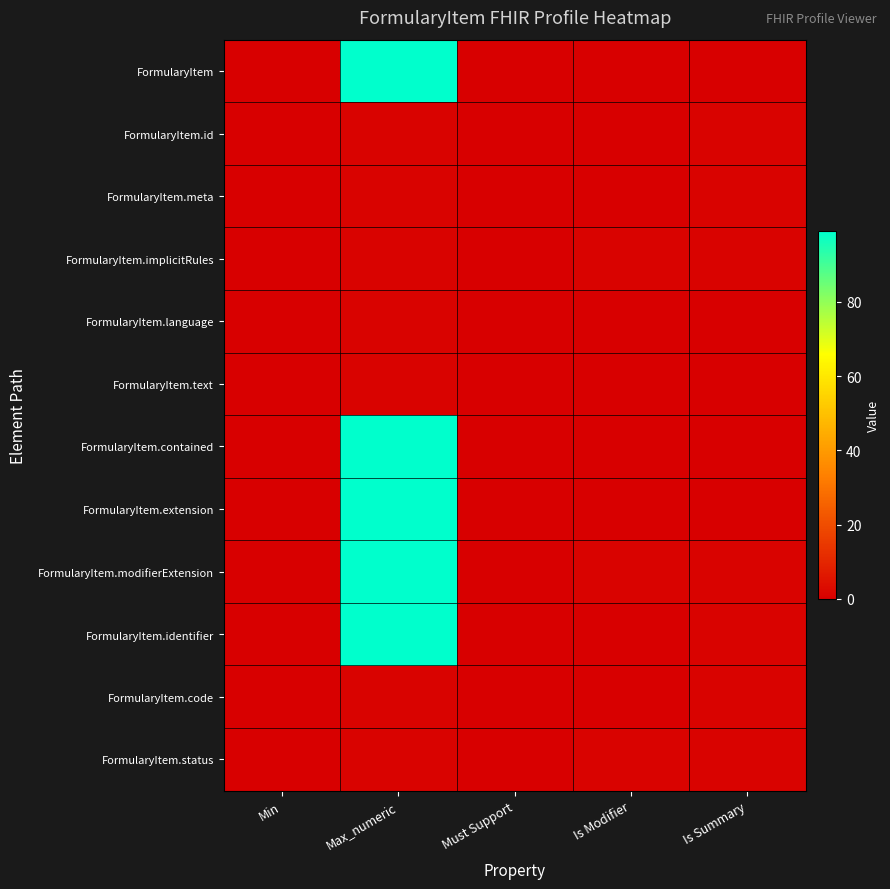

What is the maximum value shown in the chart?

99